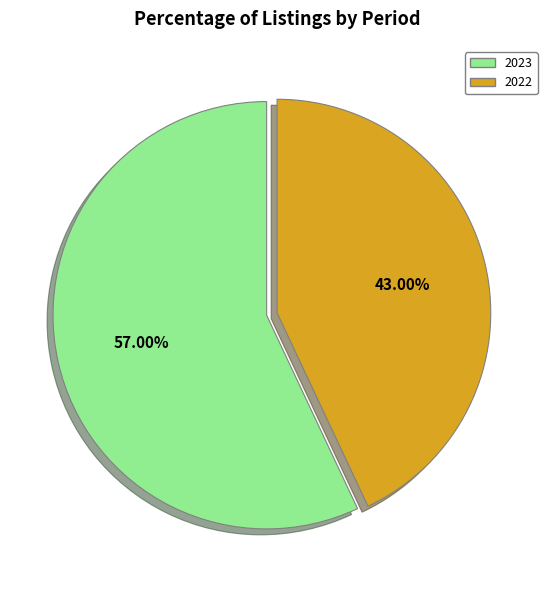

To the nearest percent, what is the average slice percentage?

50%